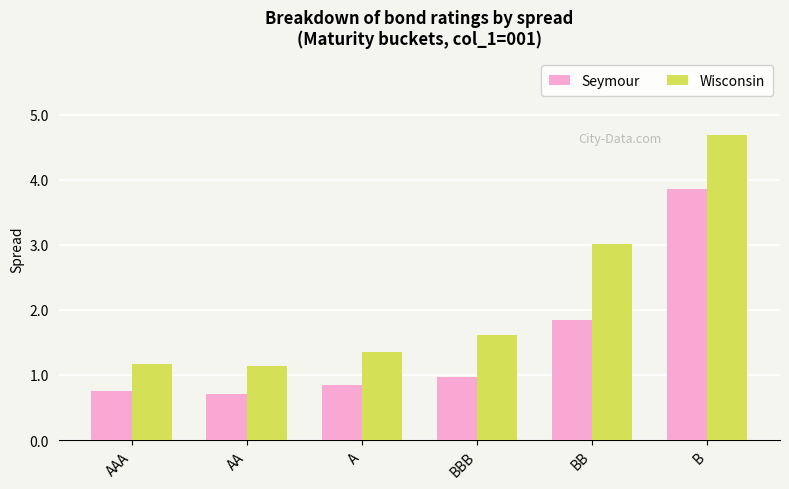

What are all the series names shown in the legend?

Seymour, Wisconsin